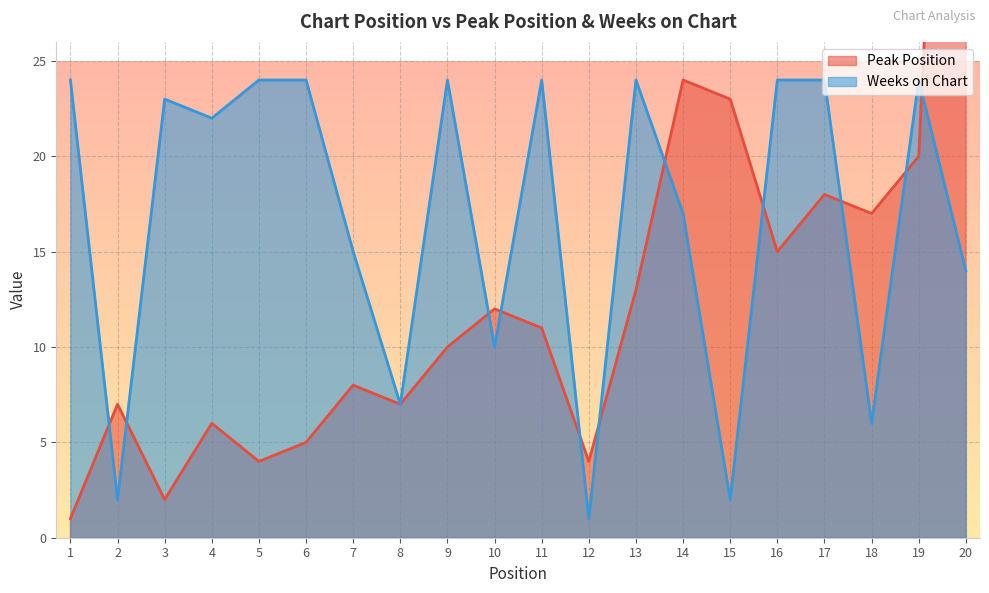

Where is Peak Position nearest to the value 36?

14